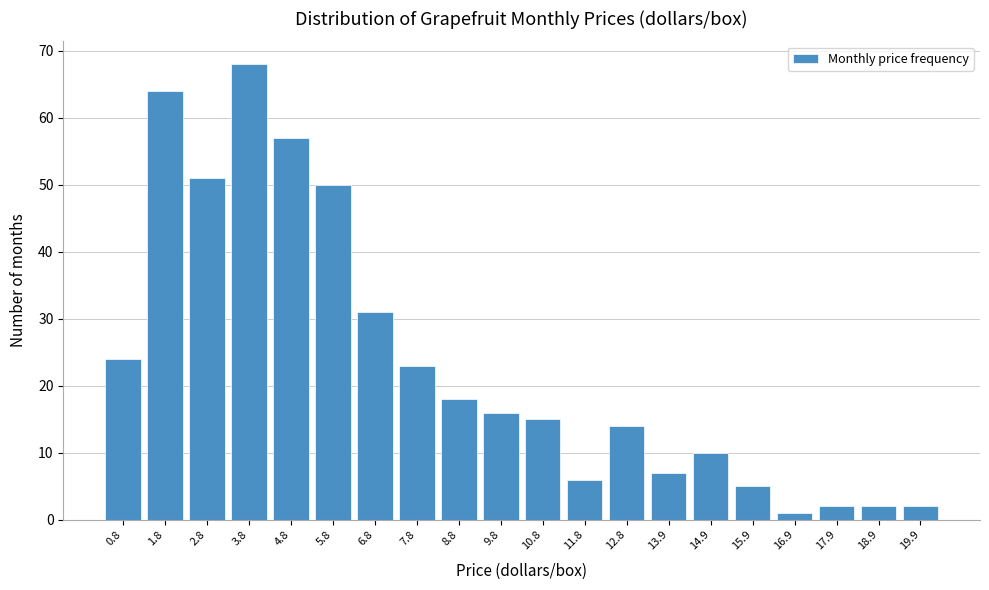

Reading right to left, list all the values displayed in this chart.

2	2	2	1	5	10	7	14	6	15	16	18	23	31	50	57	68	51	64	24